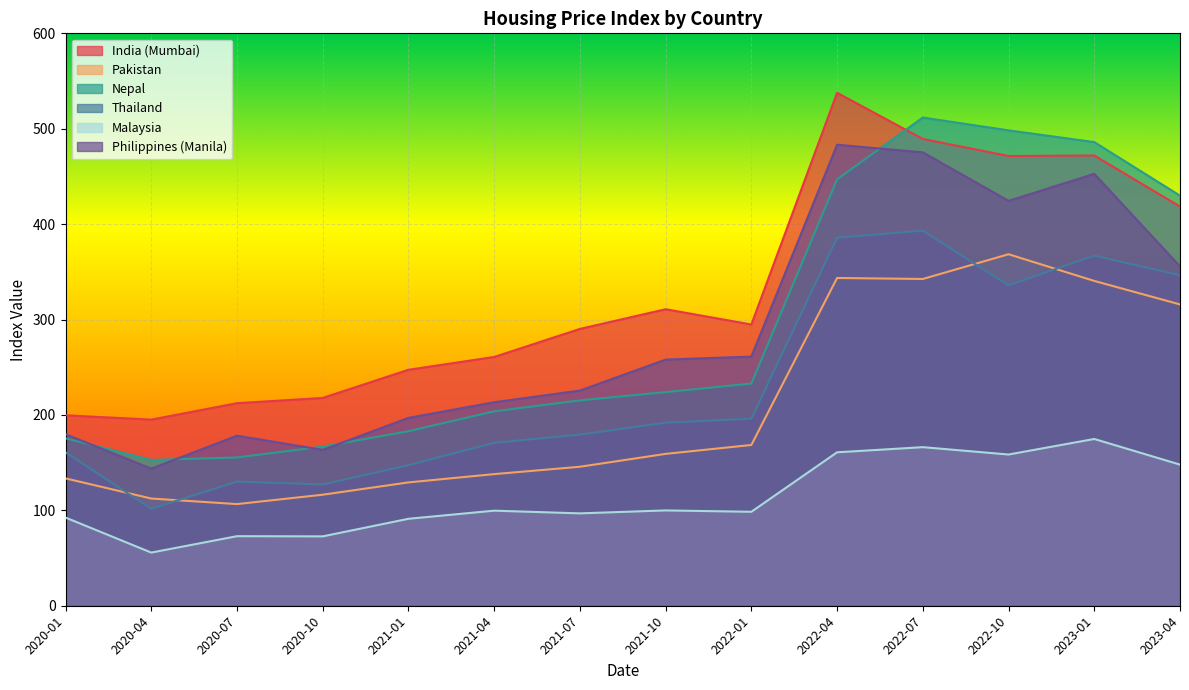

How many lines are shown in the chart?

6